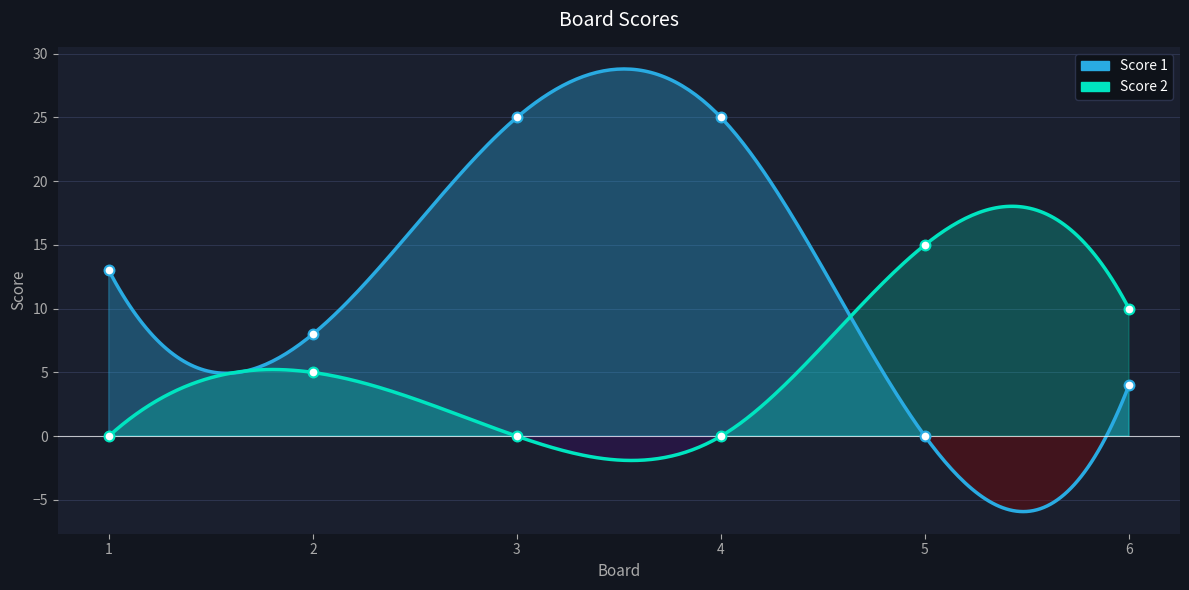

Which series has the largest Y range (max minus min)?

Score 1